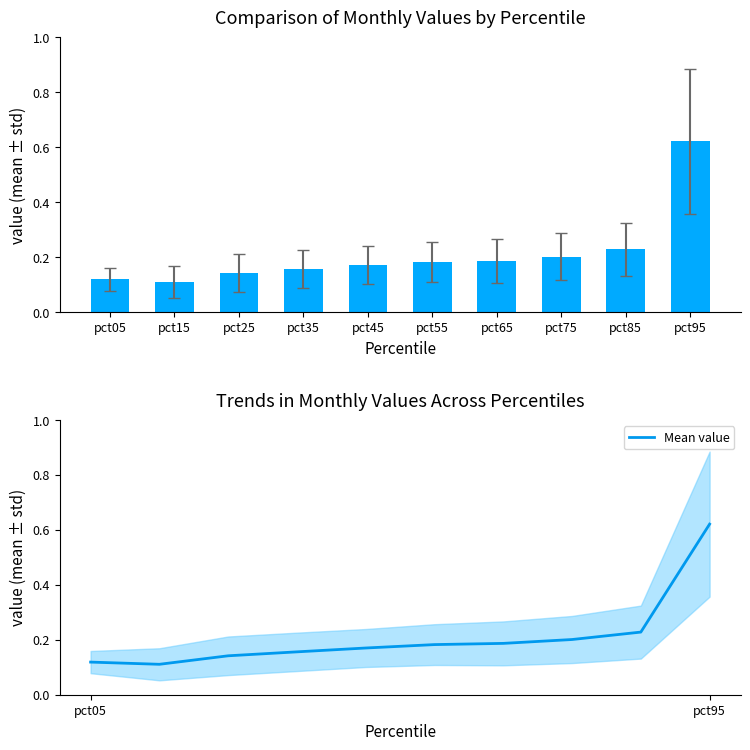

Read the value at pct25.

0.1